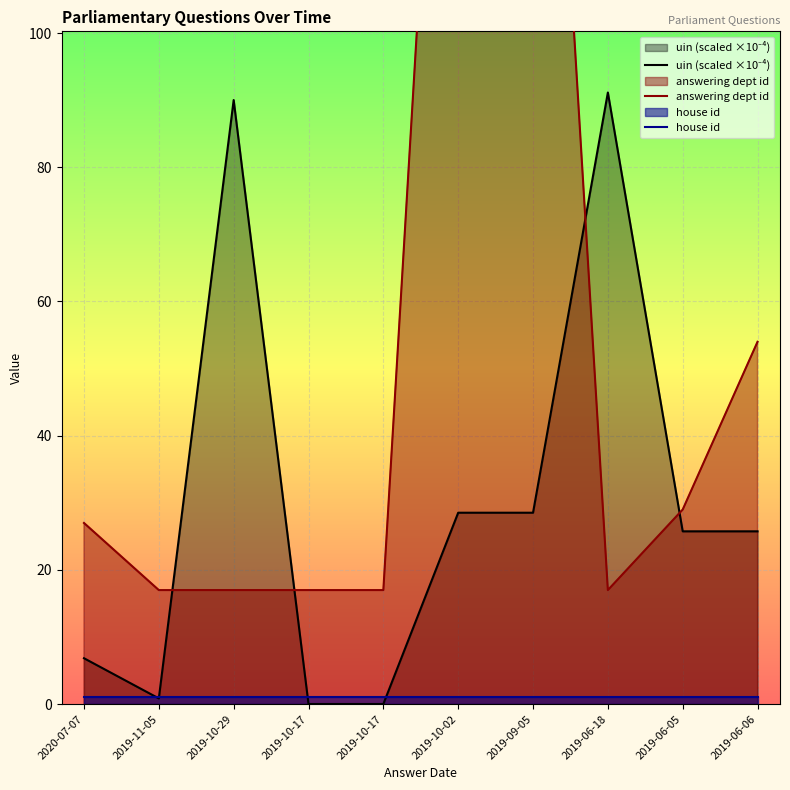

What is the difference between the maximum and minimum values in the answering dept id series?

186.0